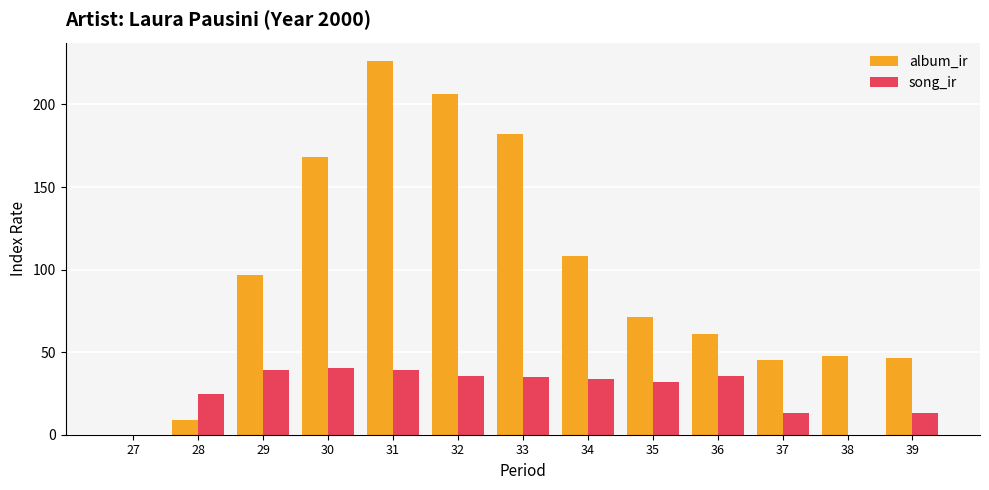

Are the bars grouped side by side (vs. stacked)?

Yes